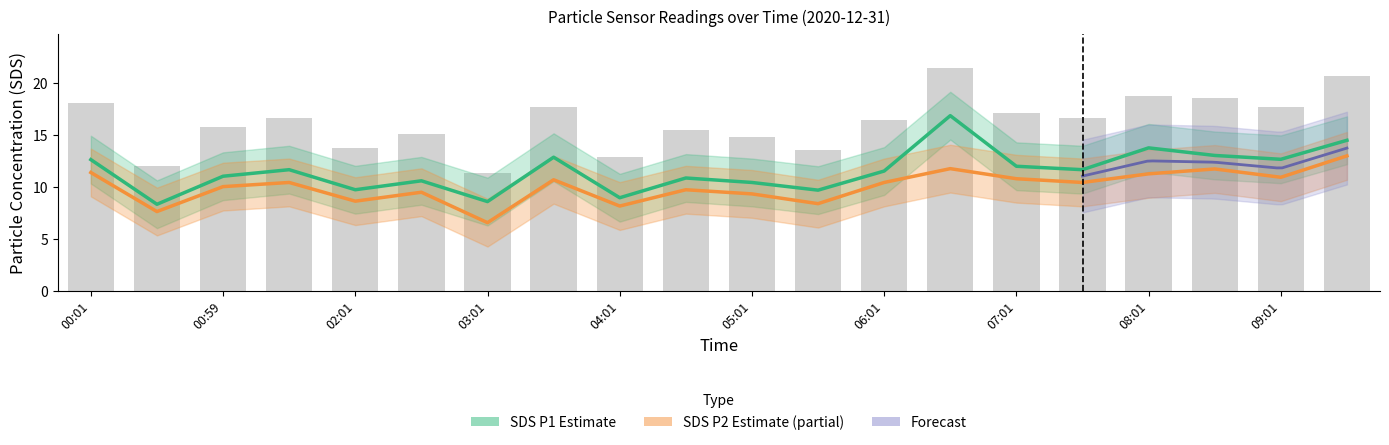

How many distinct data groups are displayed?

3